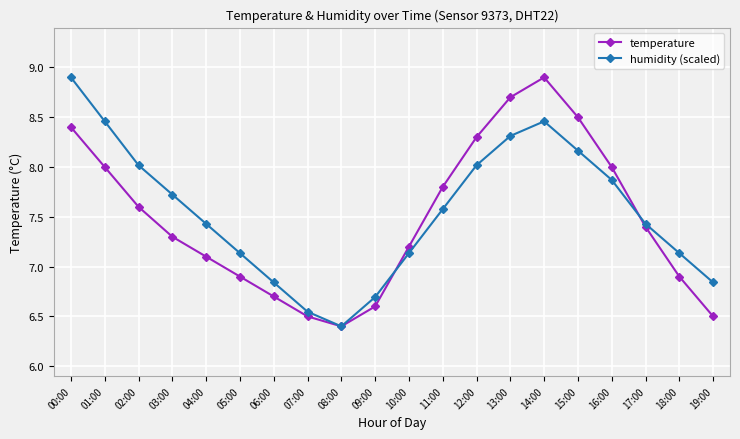

Does the chart display data point markers on the line(s)?

Yes